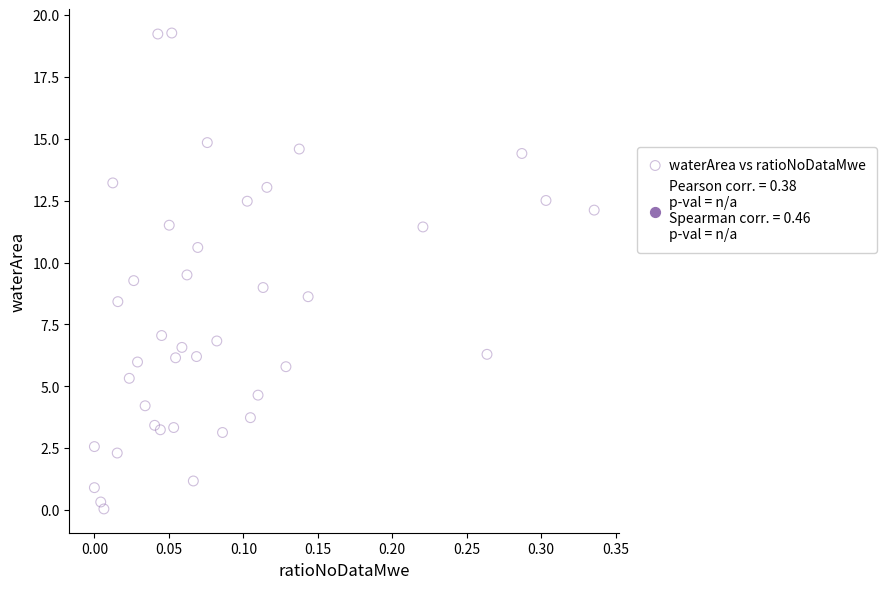

What is the range of Y values (max minus min)?

19.2